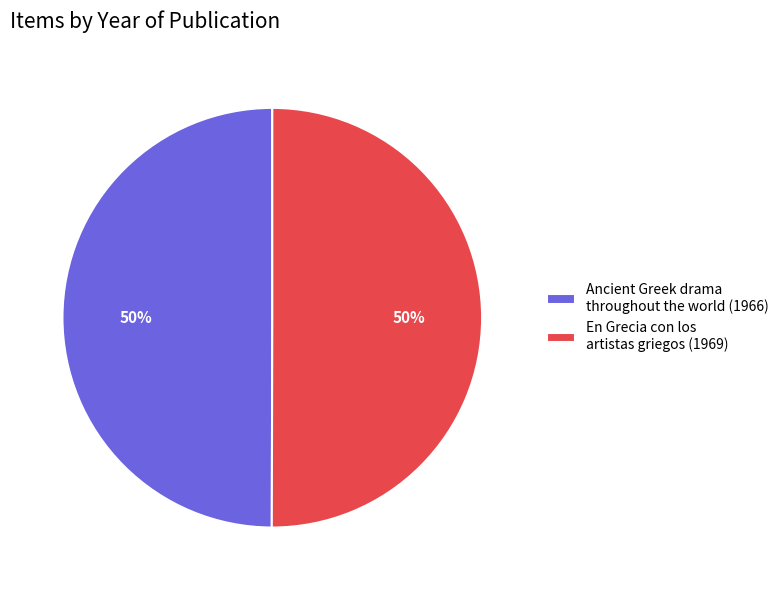

The En Grecia con los artistas griegos slice represents 50% of the pie. True or false?

True